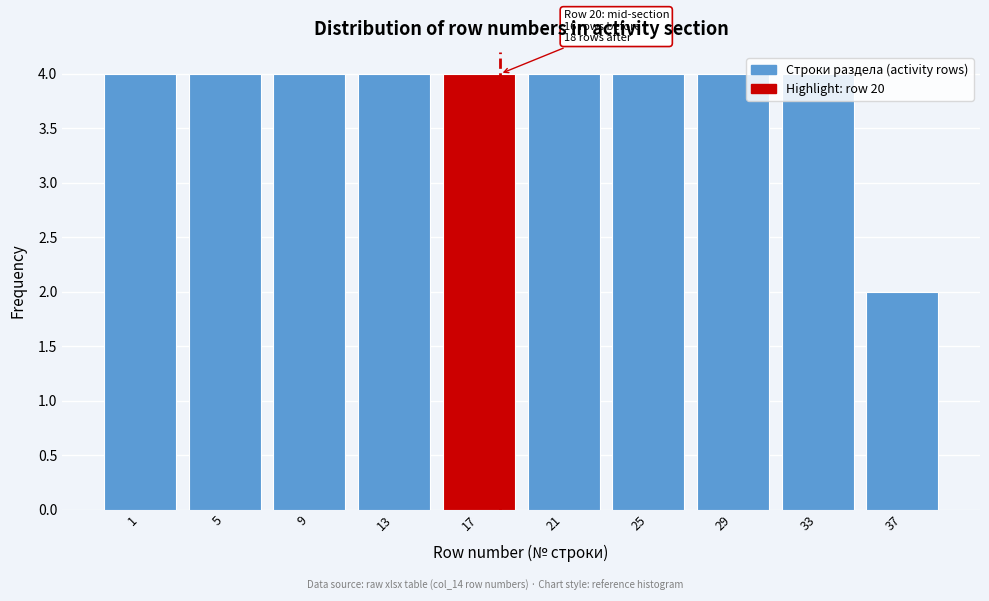

Approximately how many times larger is the value at 25 compared to 13?

1.0